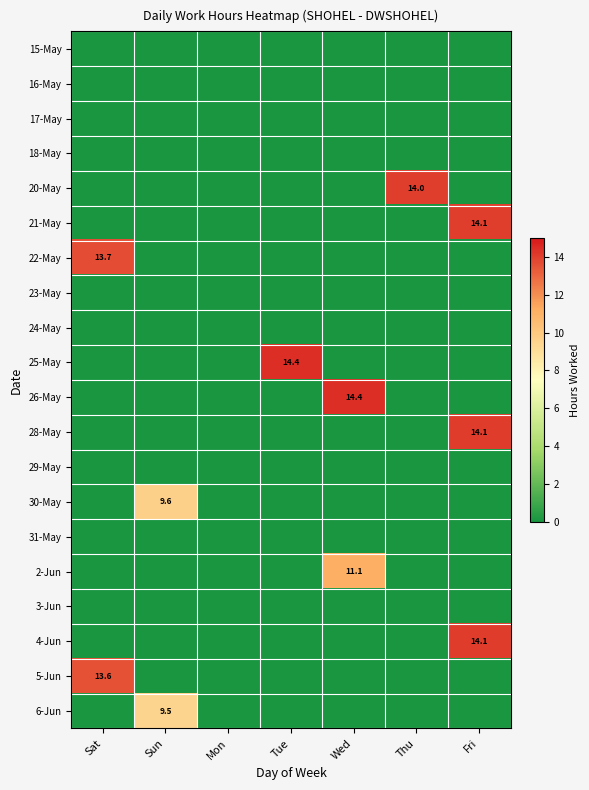

The 22-May series shows 23.7 at Sat. True or false?

False